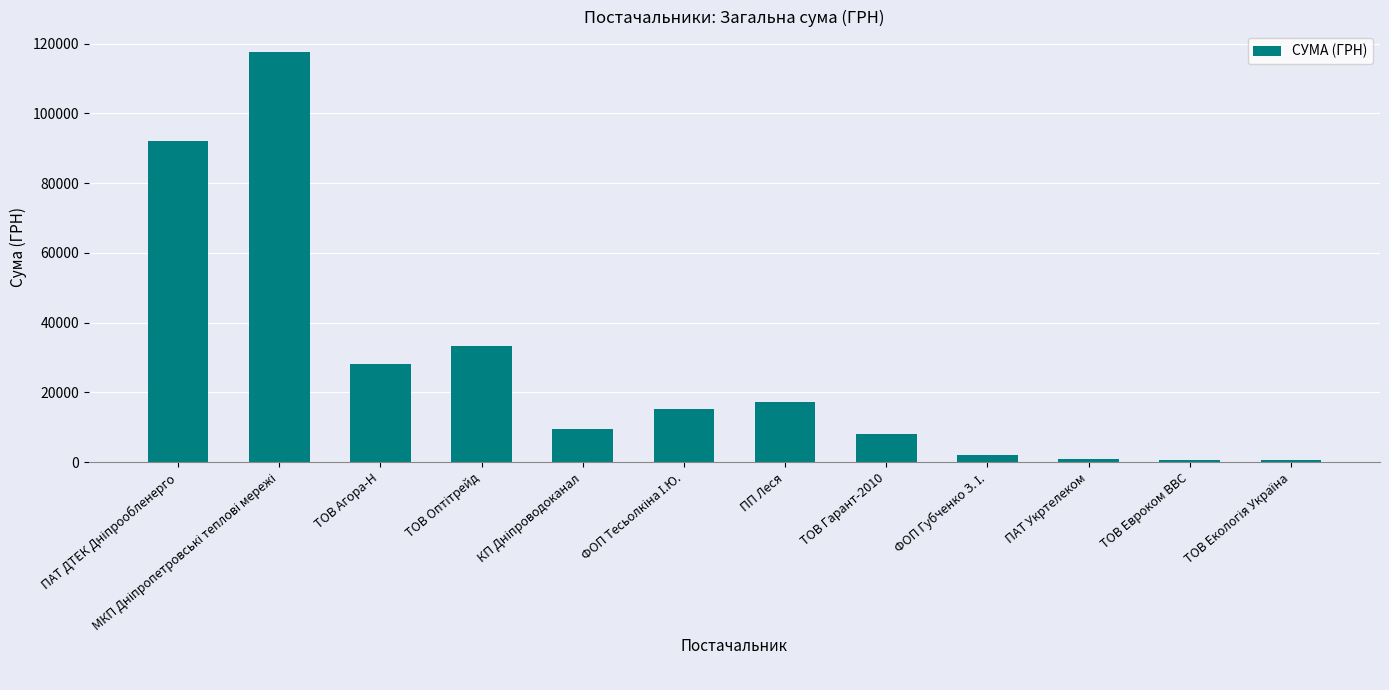

What is the change in value from ТОВ Агора-Н to ТОВ Гарант-2010?

-19995.5